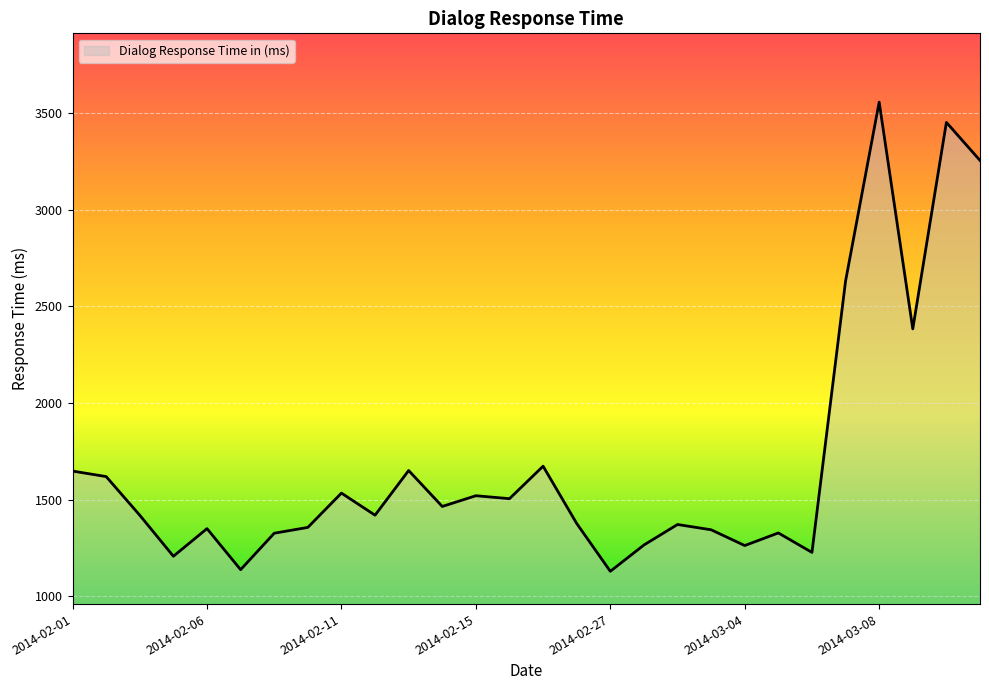

What is the smallest value displayed?

1129.9